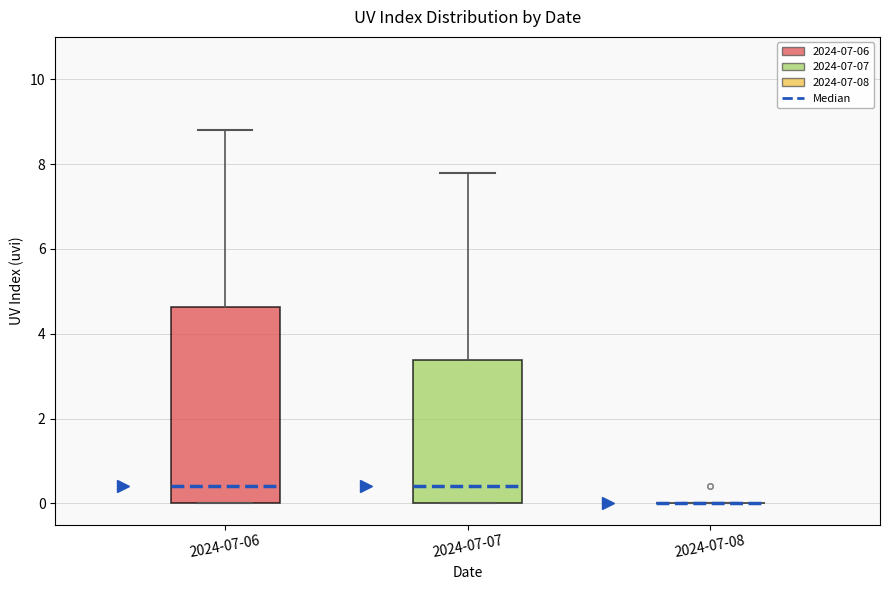

Reading left to right, read every box against the y-axis: the position of its median line, the range the box covers, and the ends of its whiskers. The values are not printed on the chart, so give them approximately, as read against the axis.

2024-07-06: median 0.4, box 0.0 to 4.6, whiskers 0.0 to 8.8
2024-07-07: median 0.4, box 0.0 to 3.4, whiskers 0.0 to 7.8
2024-07-08: box collapsed to a line at 0.0, whiskers 0.0 to 0.0